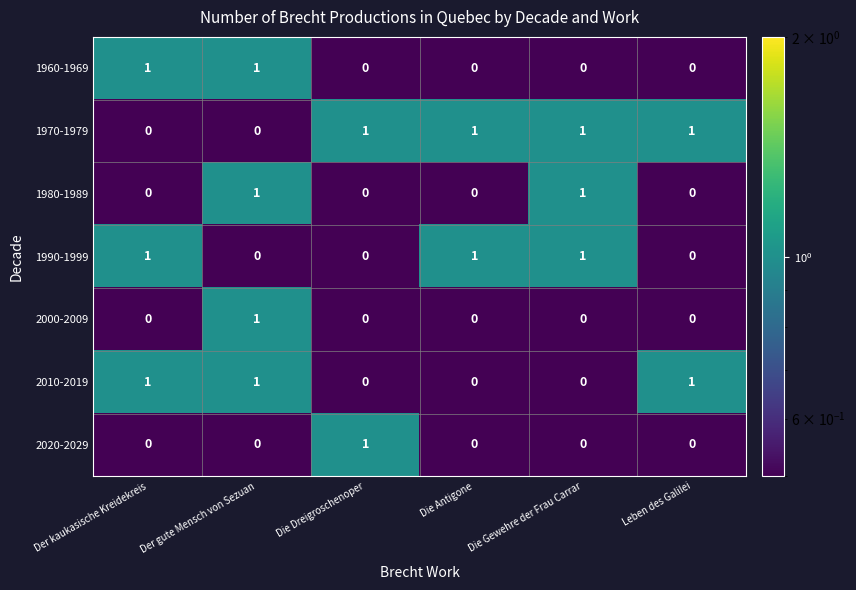

The value of 1970-1979 at Leben des Galilei is 1. True or false?

True